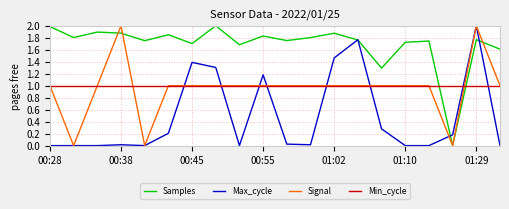

At how many categories does at least one series exceed 0?

20